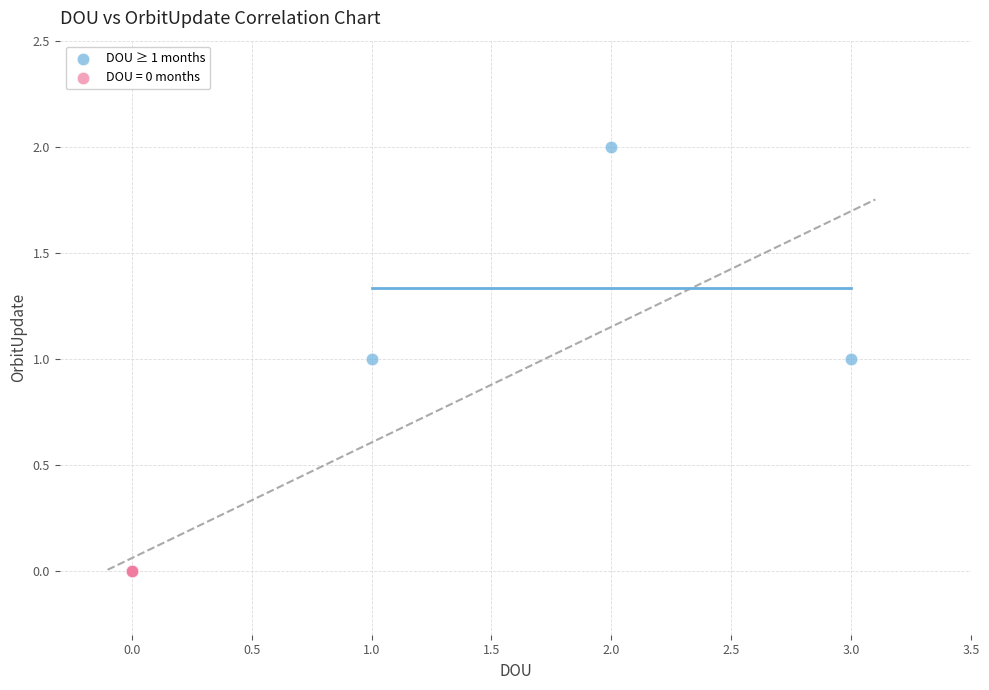

Which series reaches the maximum Y coordinate?

DOU ≥ 1 months